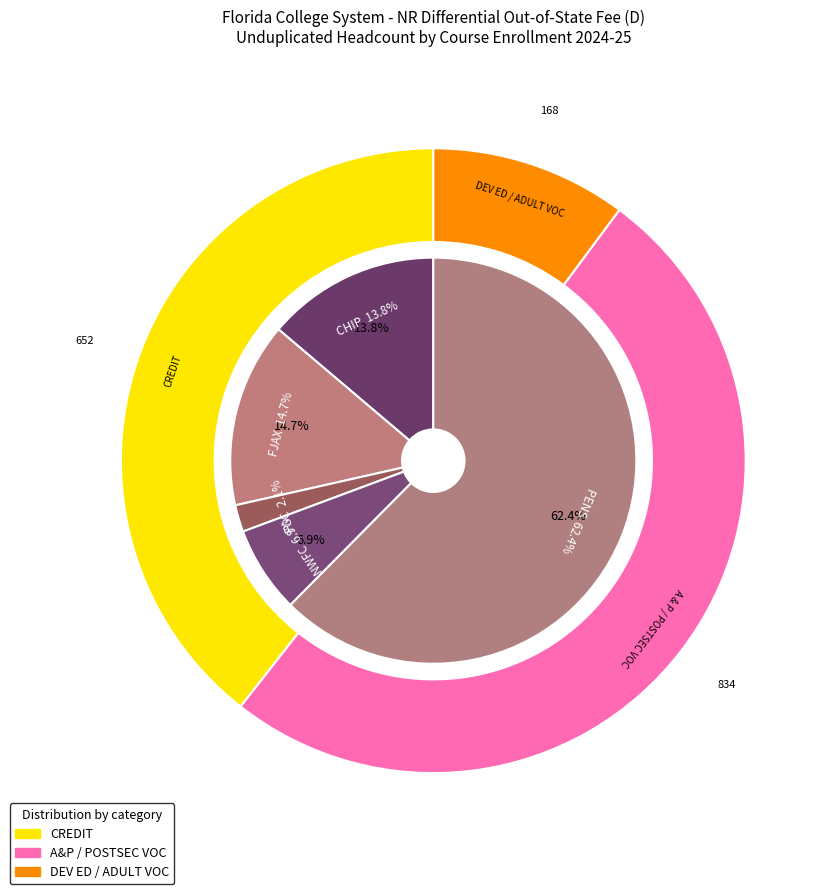

How many segments does this pie chart have?

5